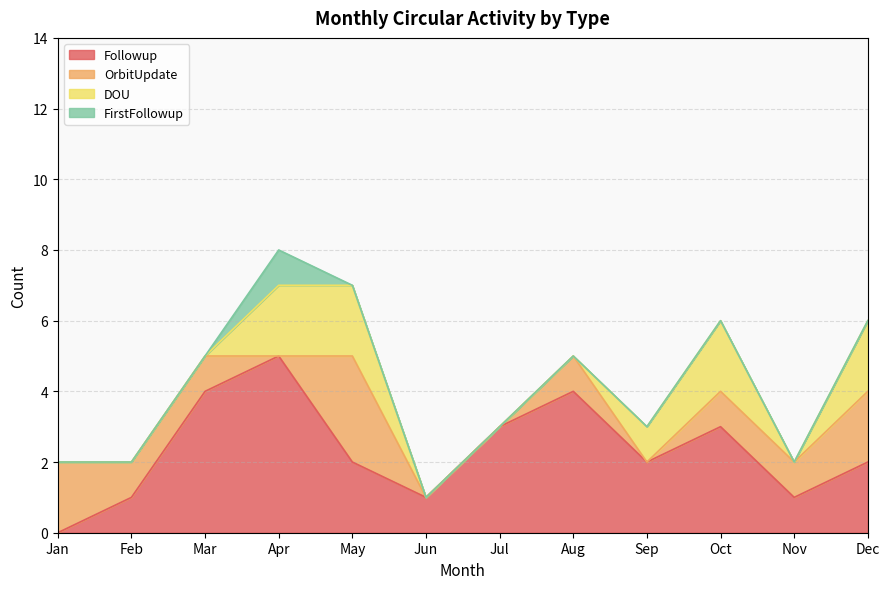

What is the difference between the maximum and minimum values in the OrbitUpdate series?

3